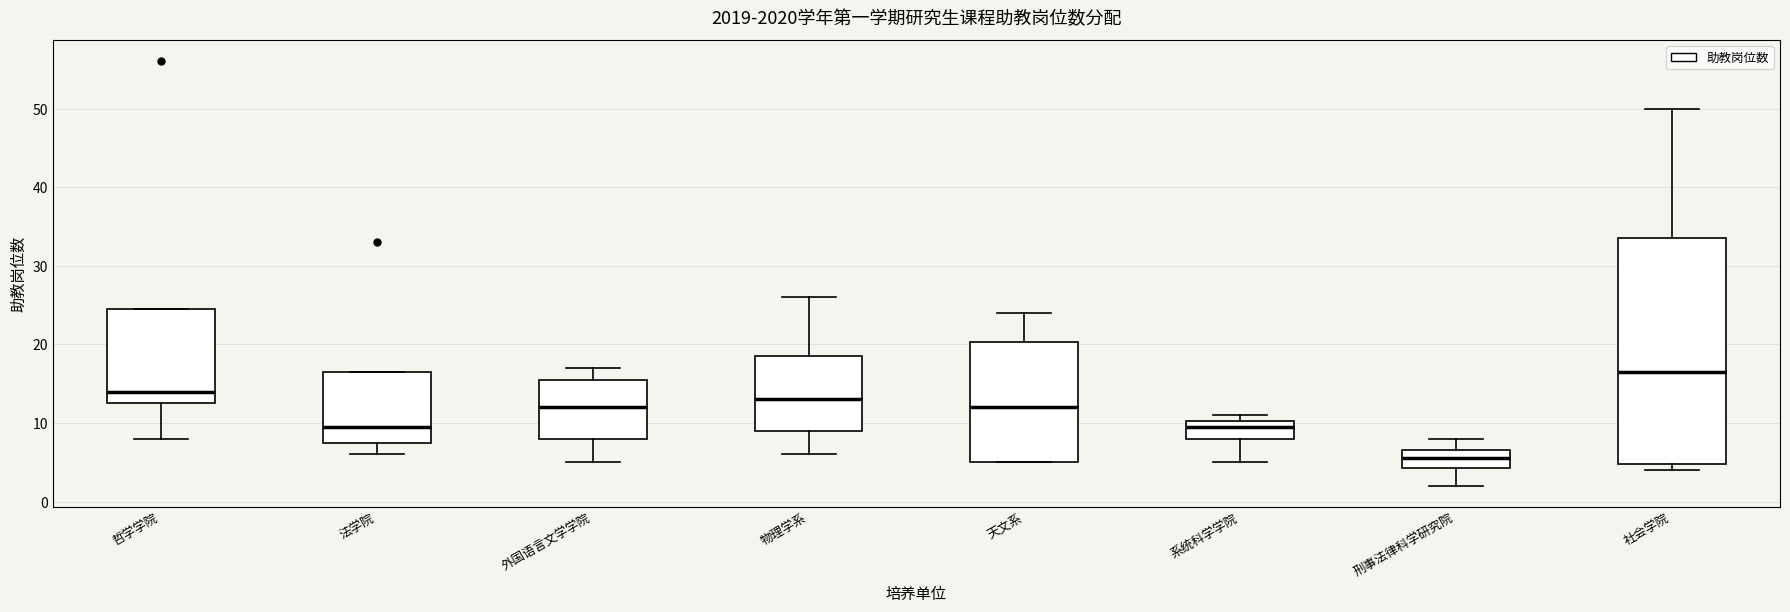

Which box's median line is the lowest?

刑事法律科学研究院